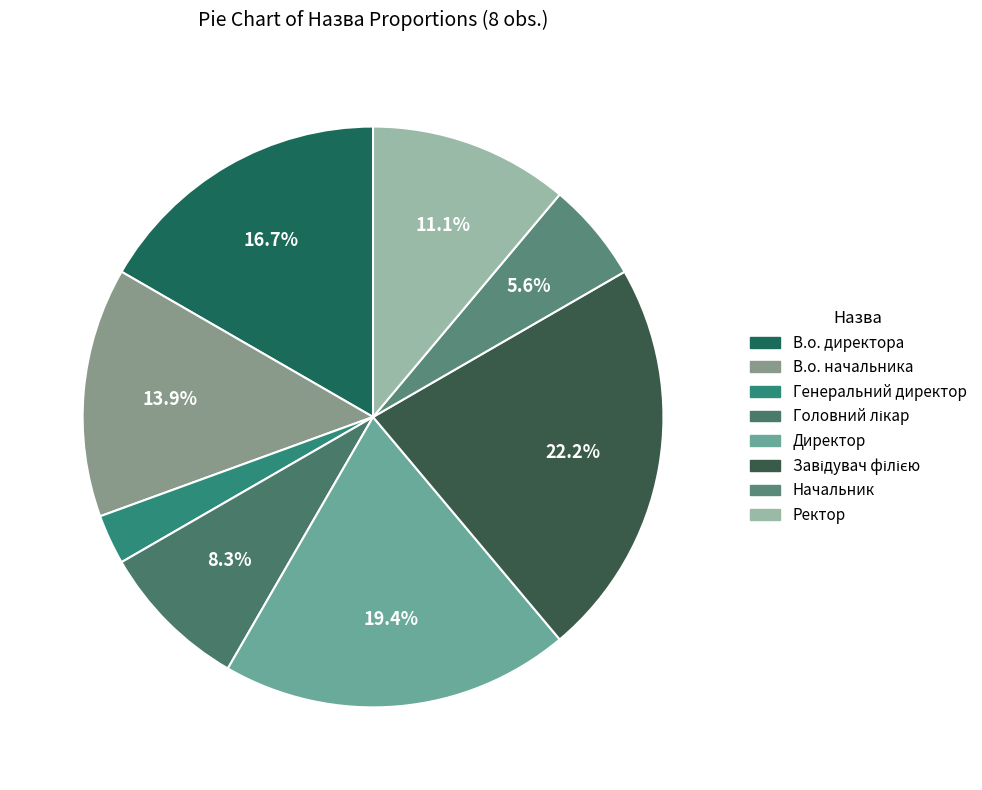

What is the smallest slice in the pie chart?

Генеральний директор